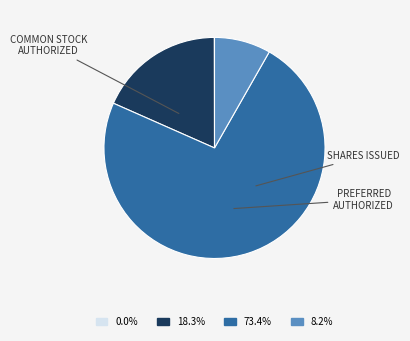

Does any single category account for the majority?

Yes